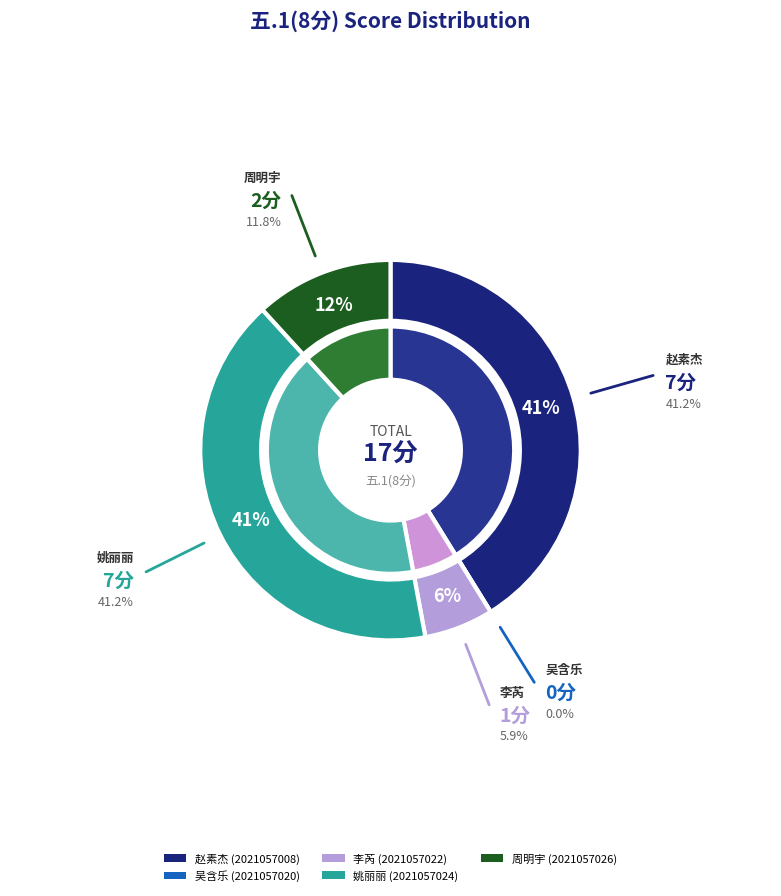

Is it true that 2021057024 is 48% of the pie?

False